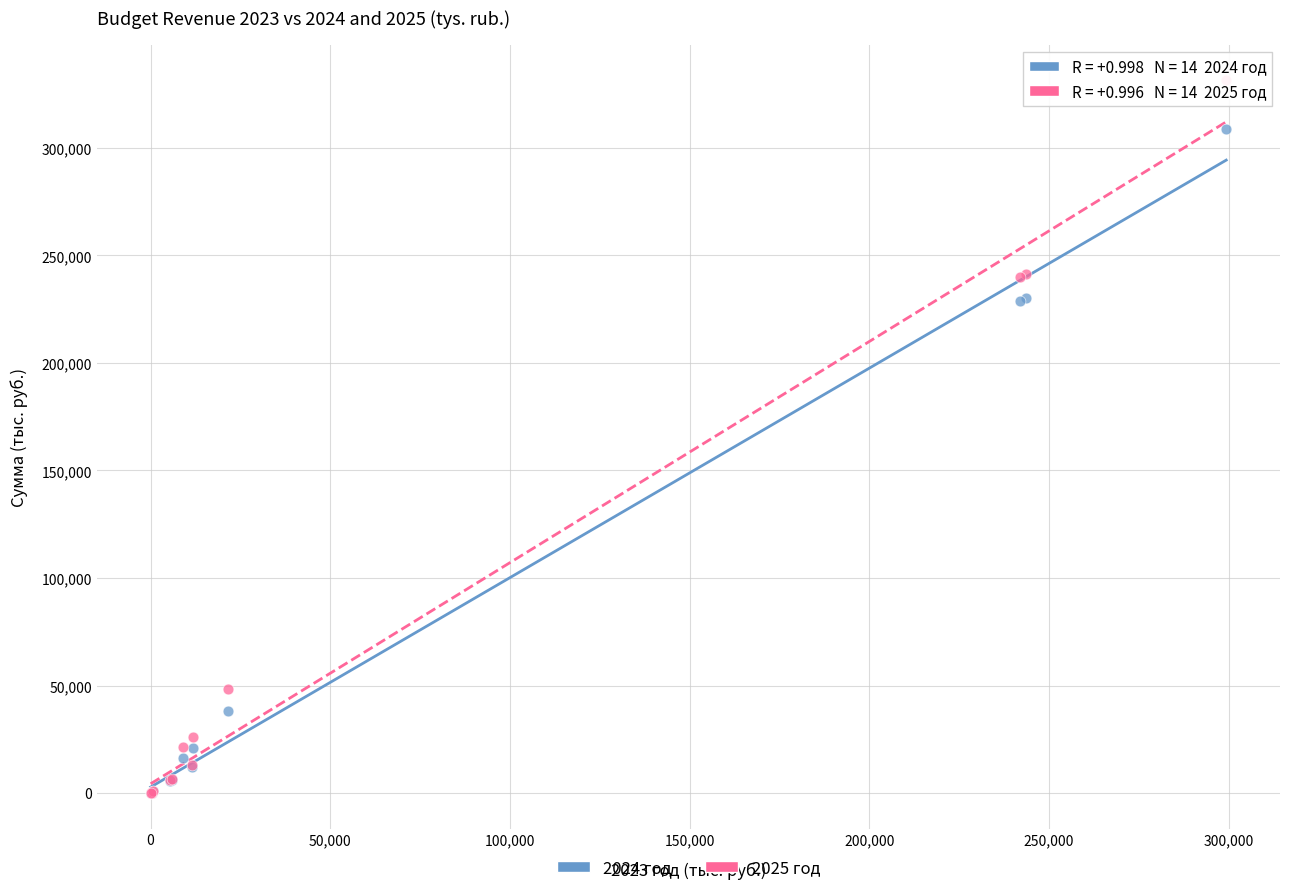

Which series contains the highest Y value?

2025 год